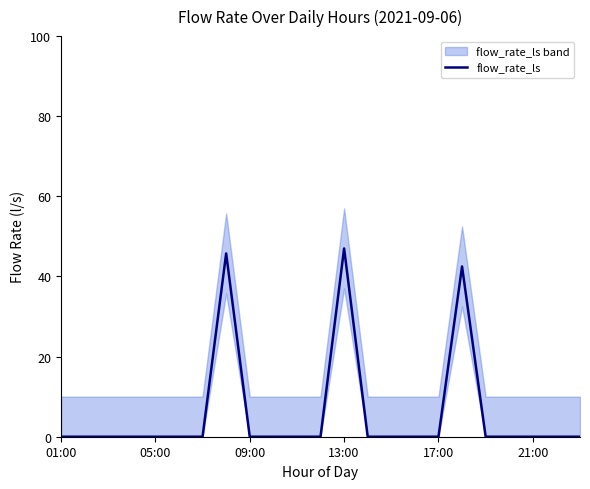

Reading left to right, what are all the values shown in this chart?

0.0	0.0	0.0	0.0	0.0	0.0	0.0	45.8	0.0	0.0	0.0	0.0	47.0	0.0	0.0	0.0	0.0	42.5	0.0	0.0	0.0	0.0	0.0